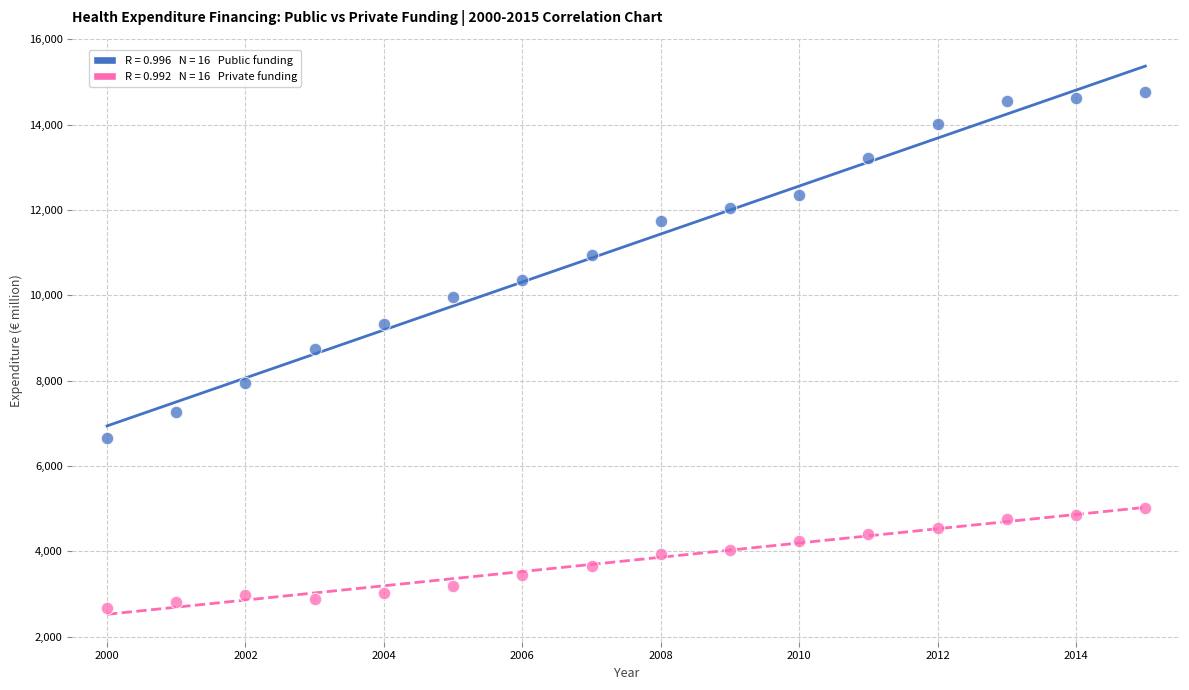

Across all data points, what is the range of Y values (max minus min)?

12100.8